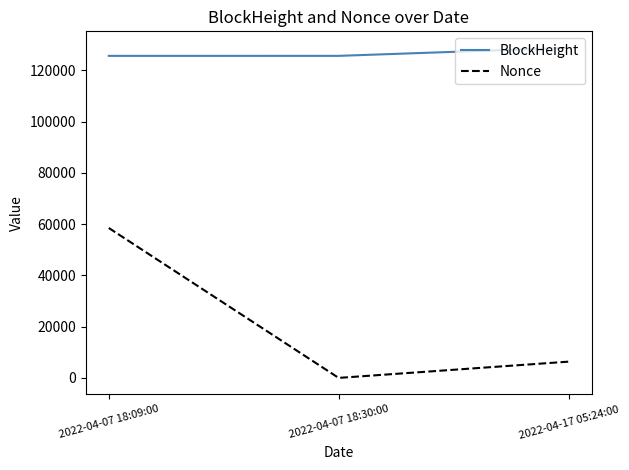

Is the value of BlockHeight at 2022-04-17 05:24:00 greater than the value of Nonce at 2022-04-07 18:30:00?

Yes